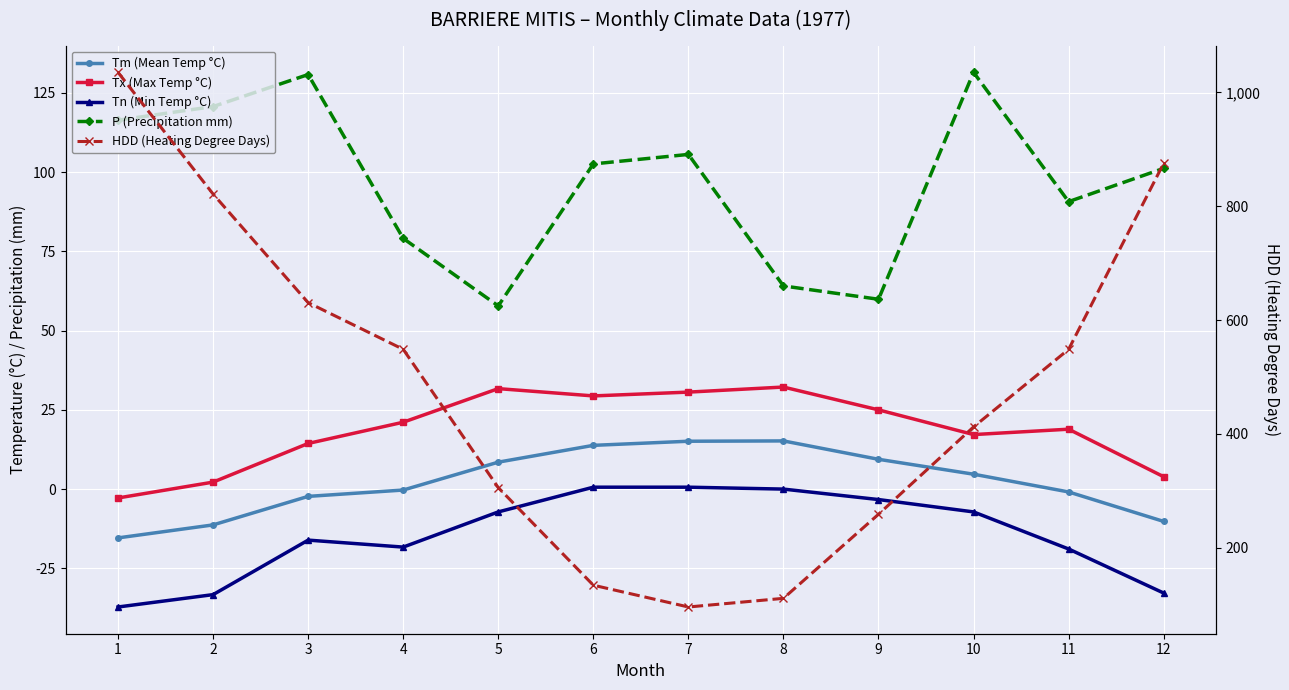

True or false: HDD (Heating Degree Days) and Tm (Mean Temp °C) intersect in this chart.

False